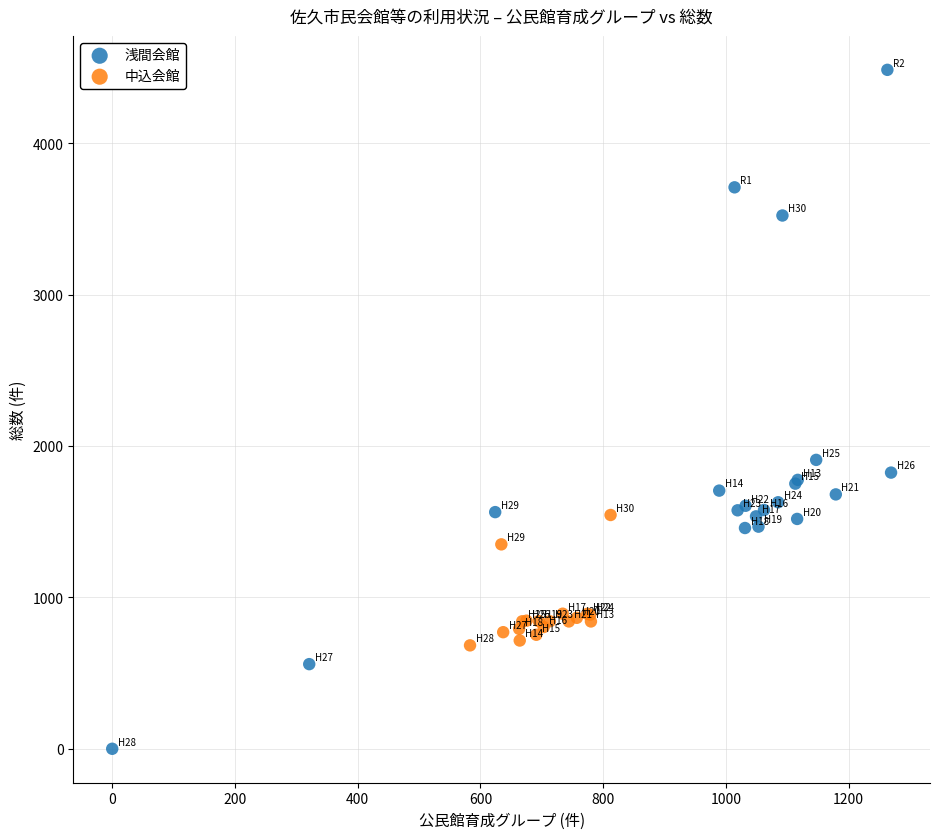

Which series reaches the maximum Y coordinate?

浅間会館